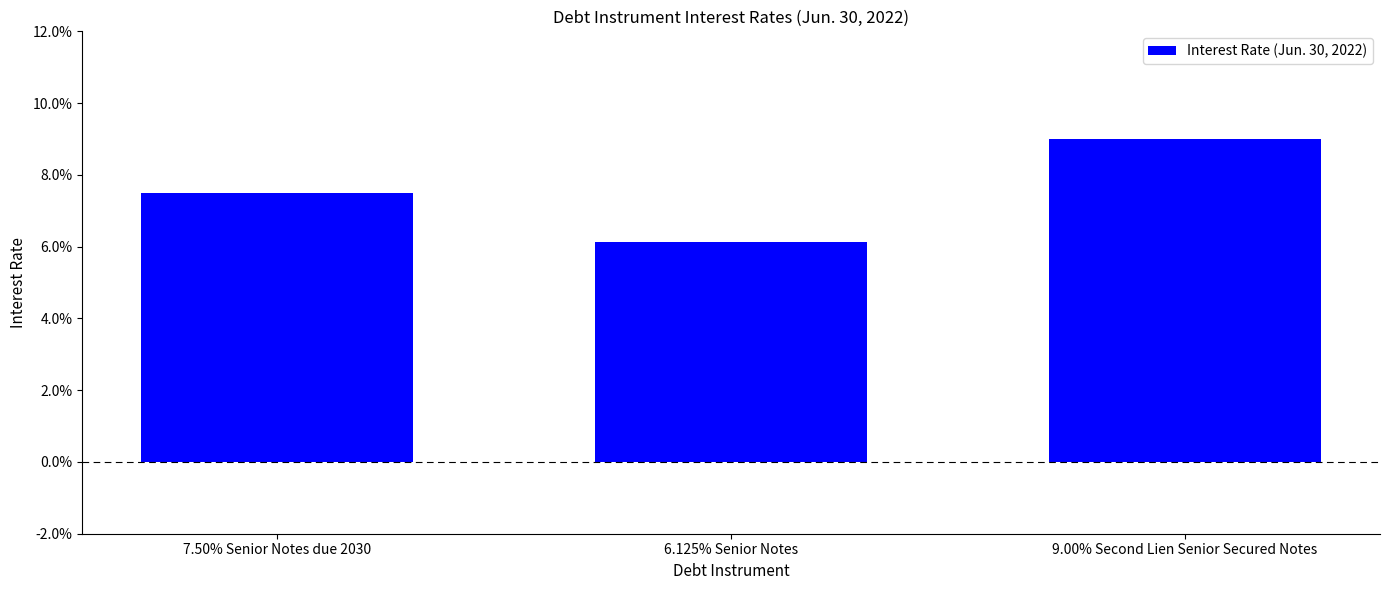

Are the bars horizontal?

No